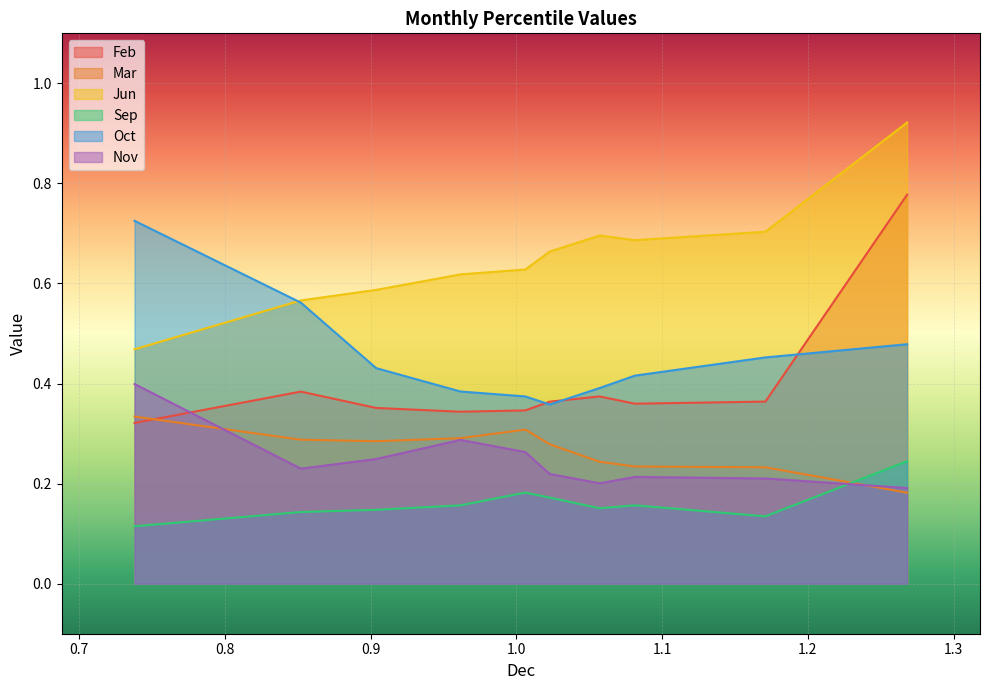

At which category is the sum across all series the highest?

pct95